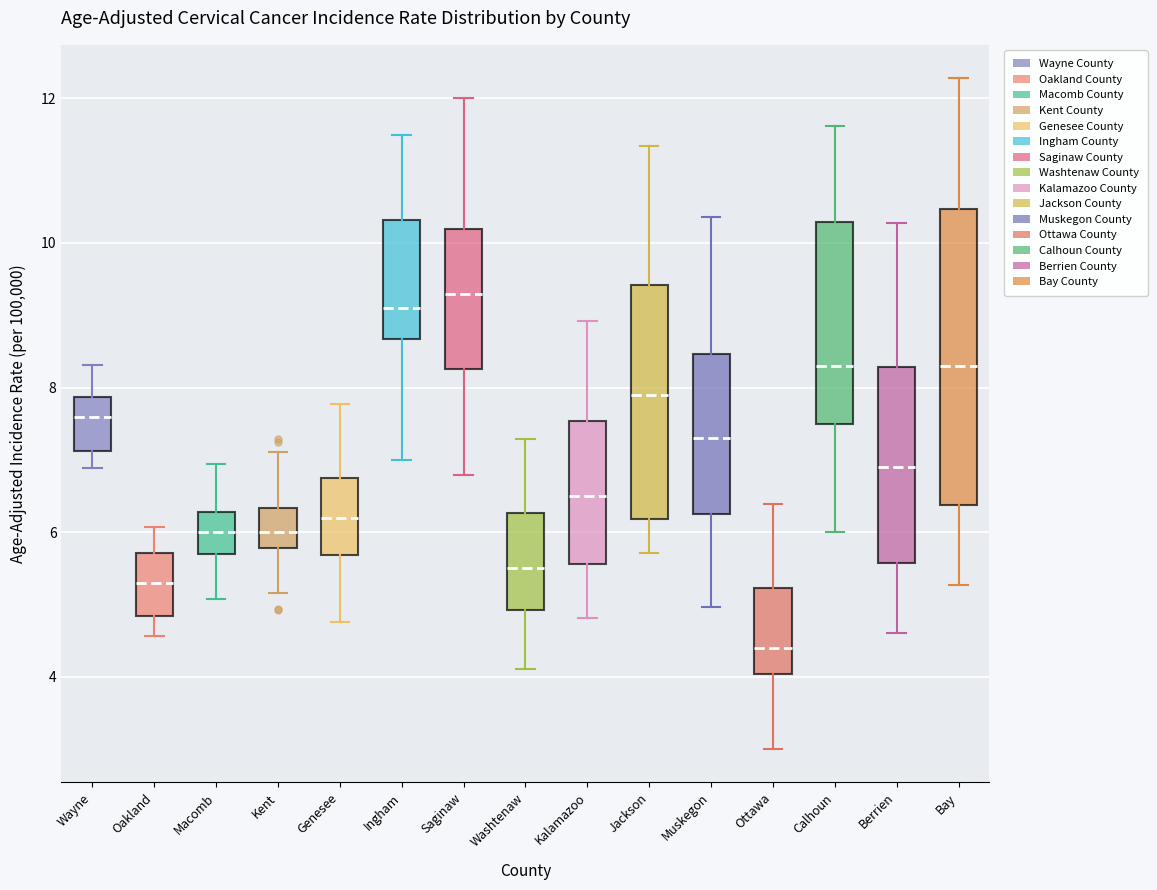

Which box's median line is the lowest?

Ottawa